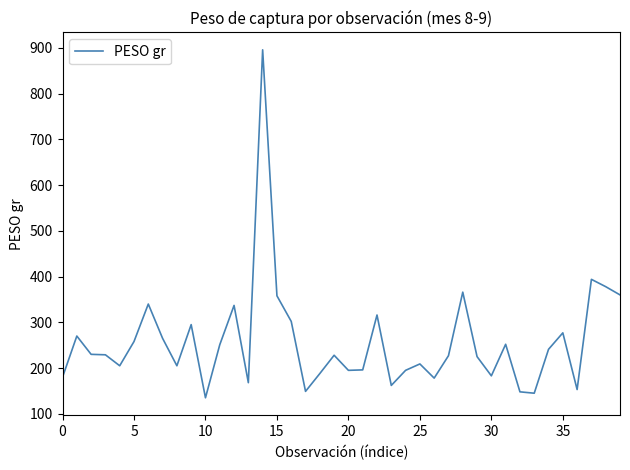

True or false: there are more than 1 points higher than both neighbors.

True